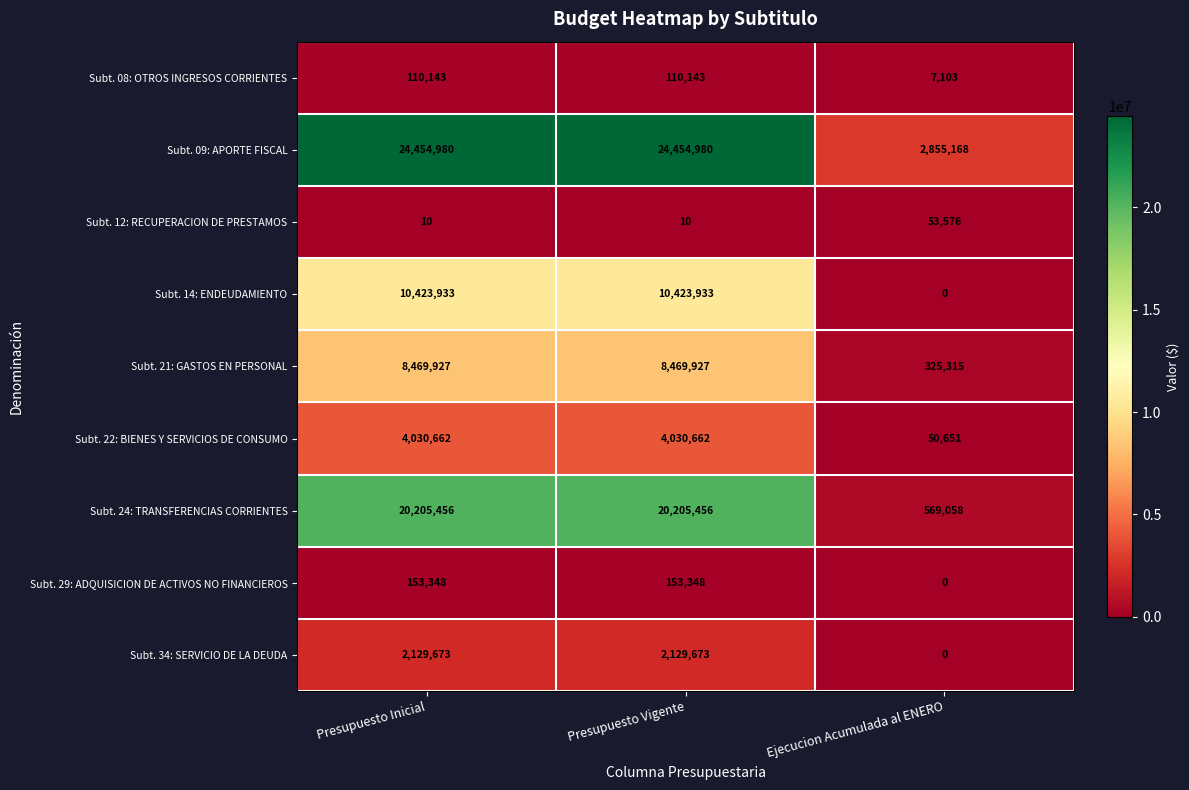

What is the spread (max minus min) of values at Presupuesto Vigente?

24454970